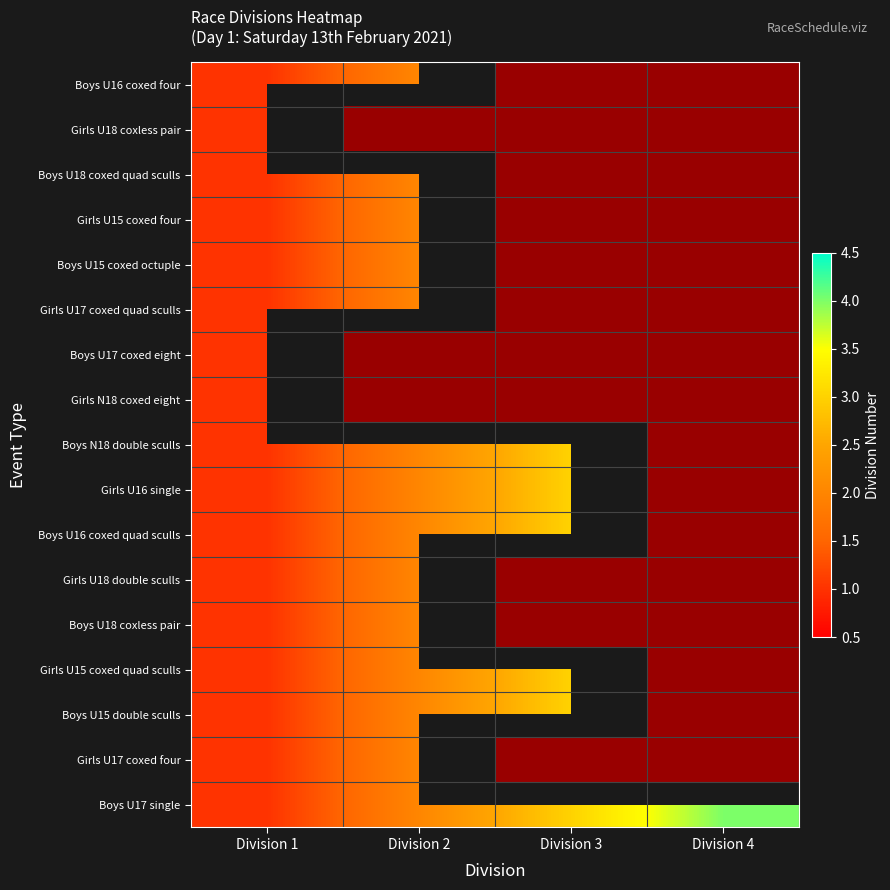

How many positive values does the Girls U16 single series have?

3